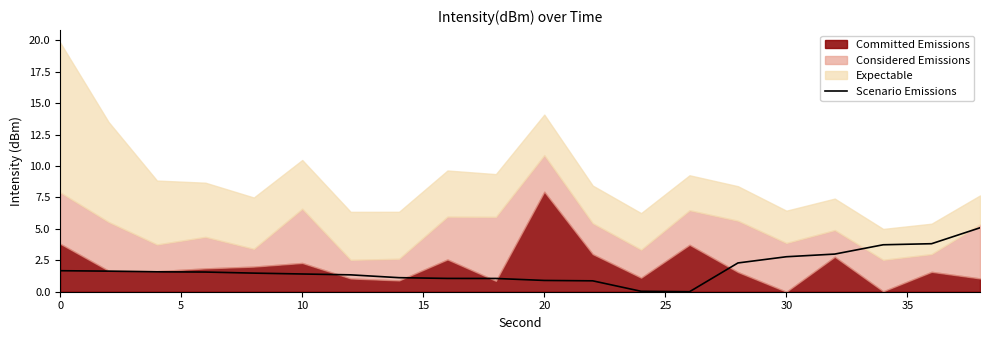

Is it true that Scenario Emissions equals 0.9 at 20?

True